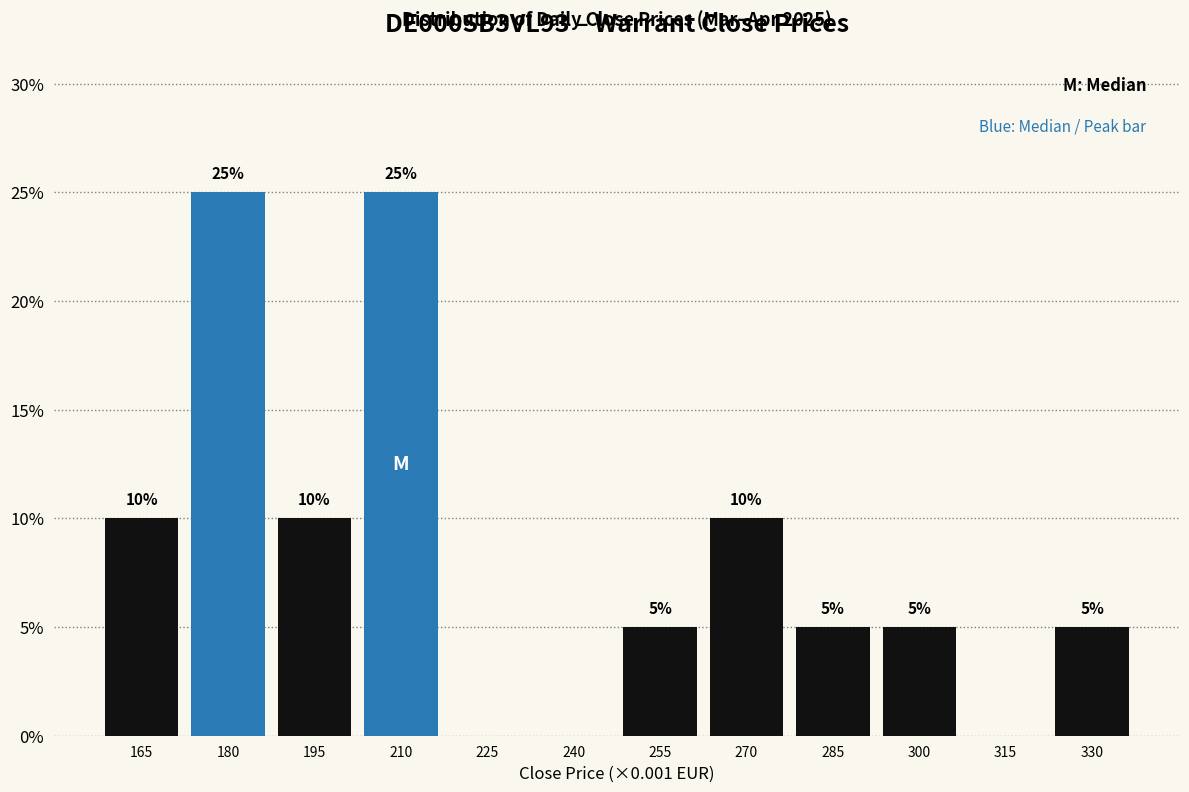

Are the bars horizontal?

No